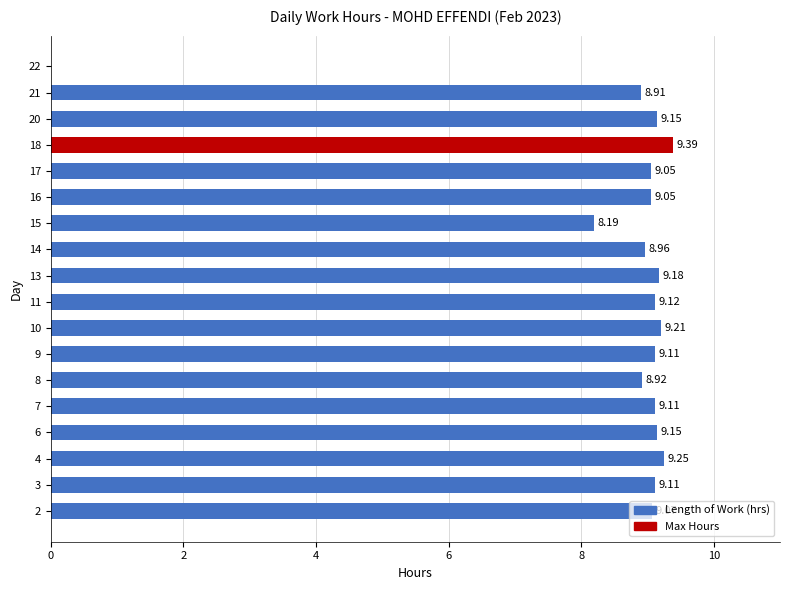

What is the sum of all values?

153.9